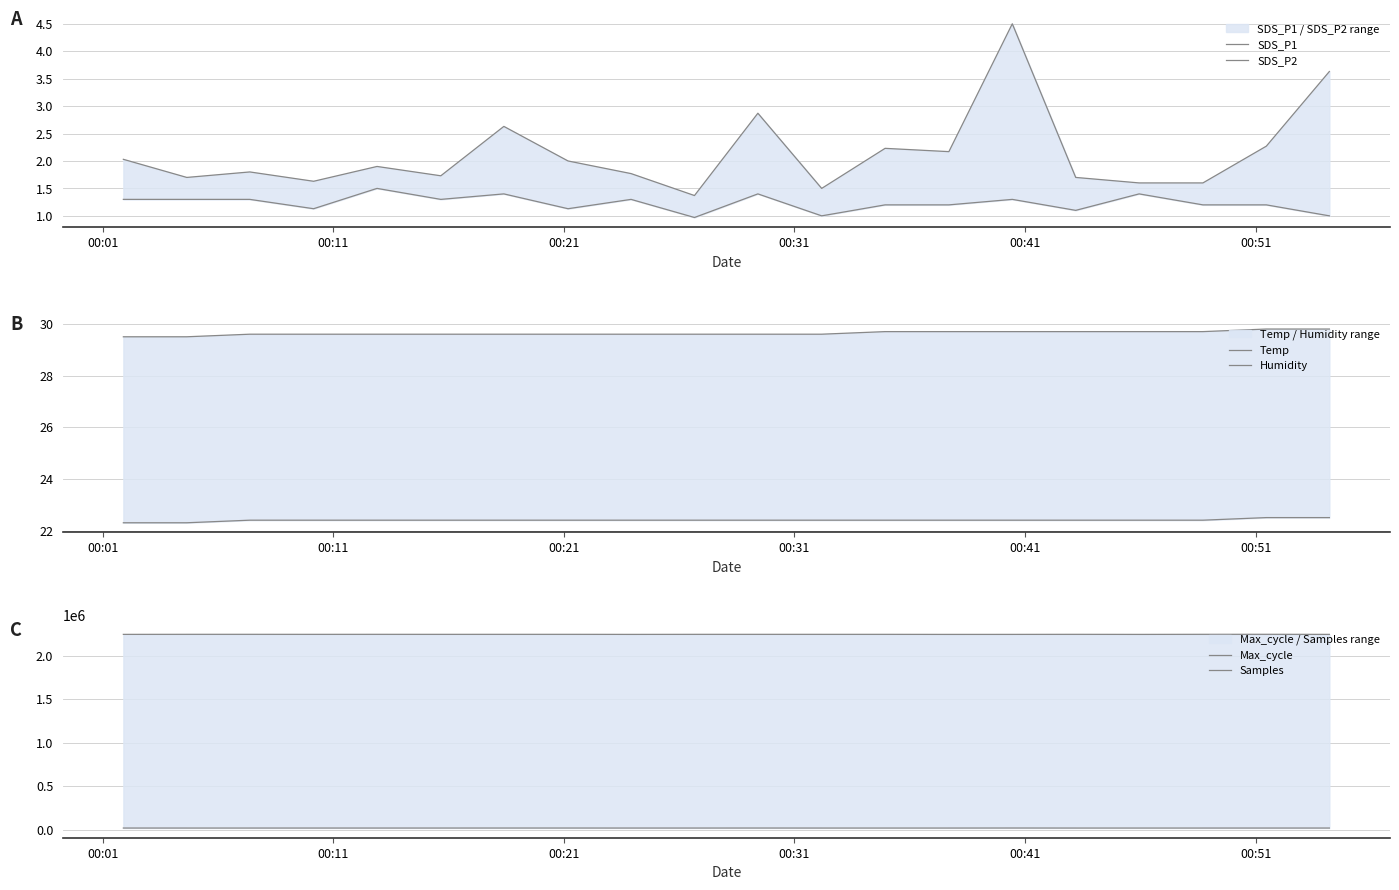

What is the difference between the maximum and minimum values in the SDS_P2 series?

0.5